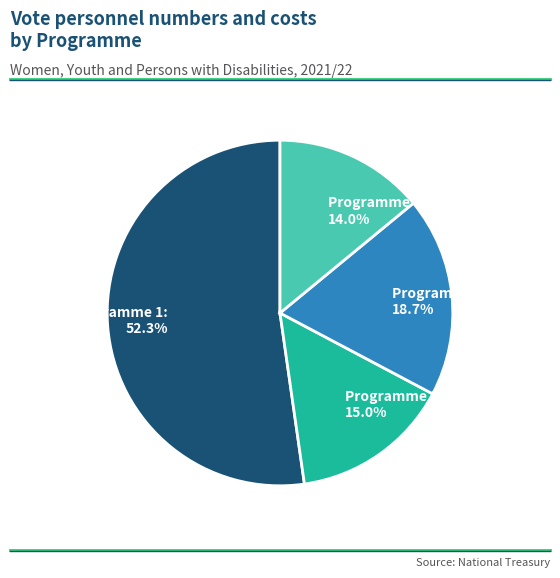

Is it true that Programme 2 is 23% of the pie?

False